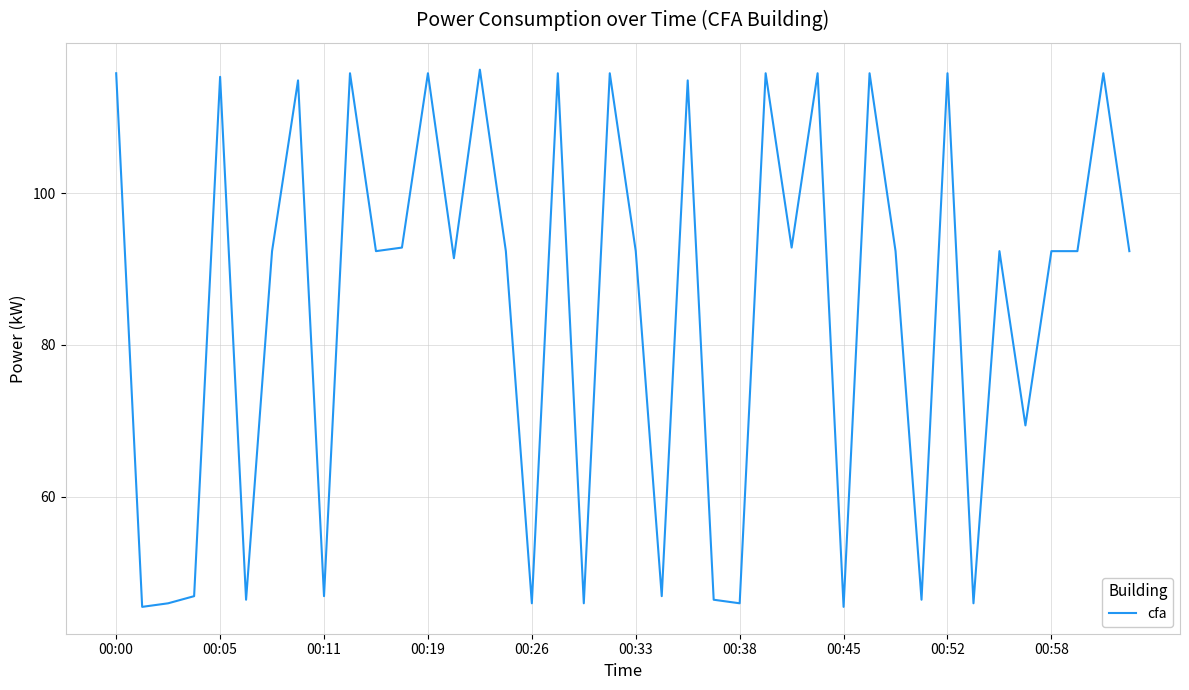

Count the number of categories in the chart.

40